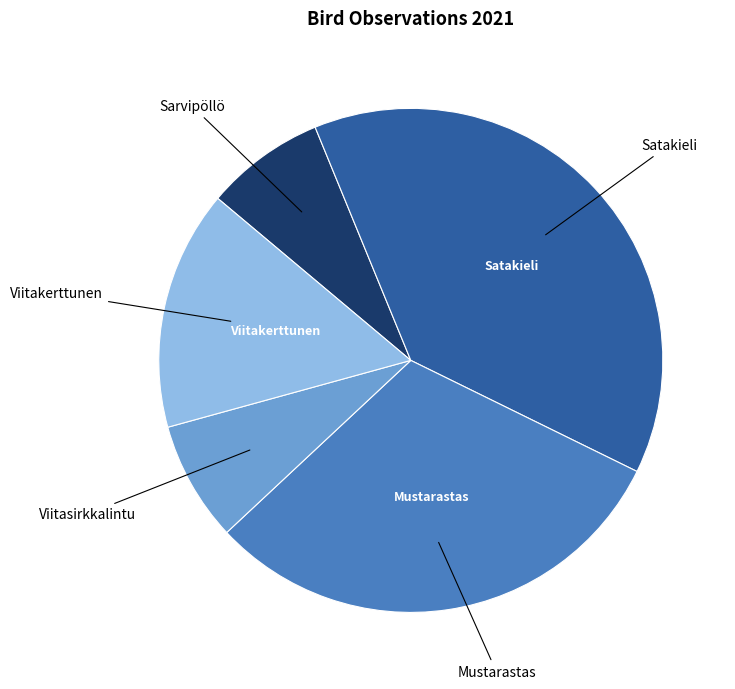

How many segments does this pie chart have?

5